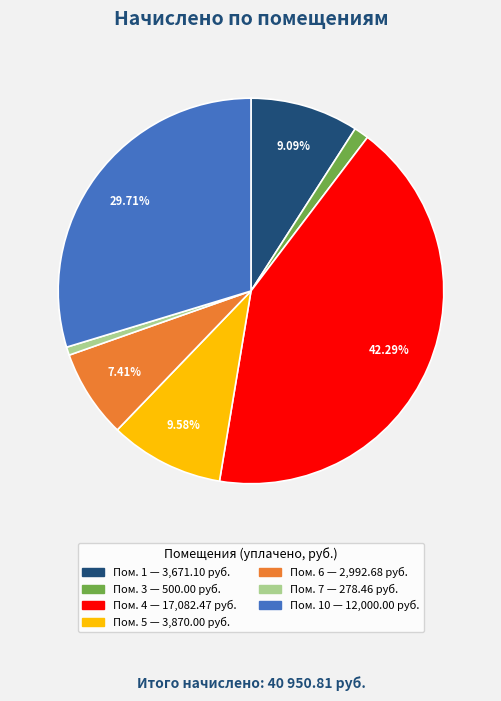

Is there a majority slice in this chart?

No